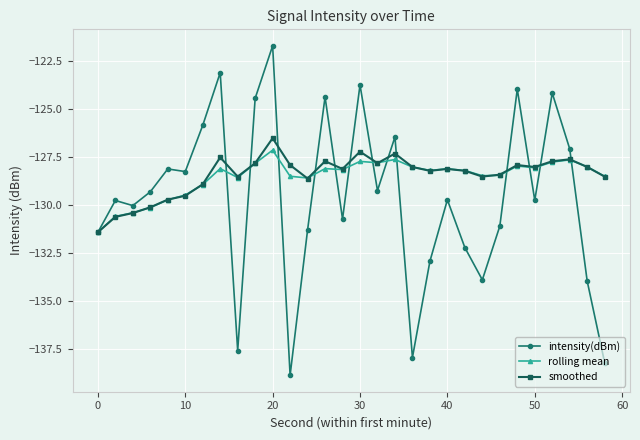

Which series has the largest range (max minus min)?

intensity(dBm)